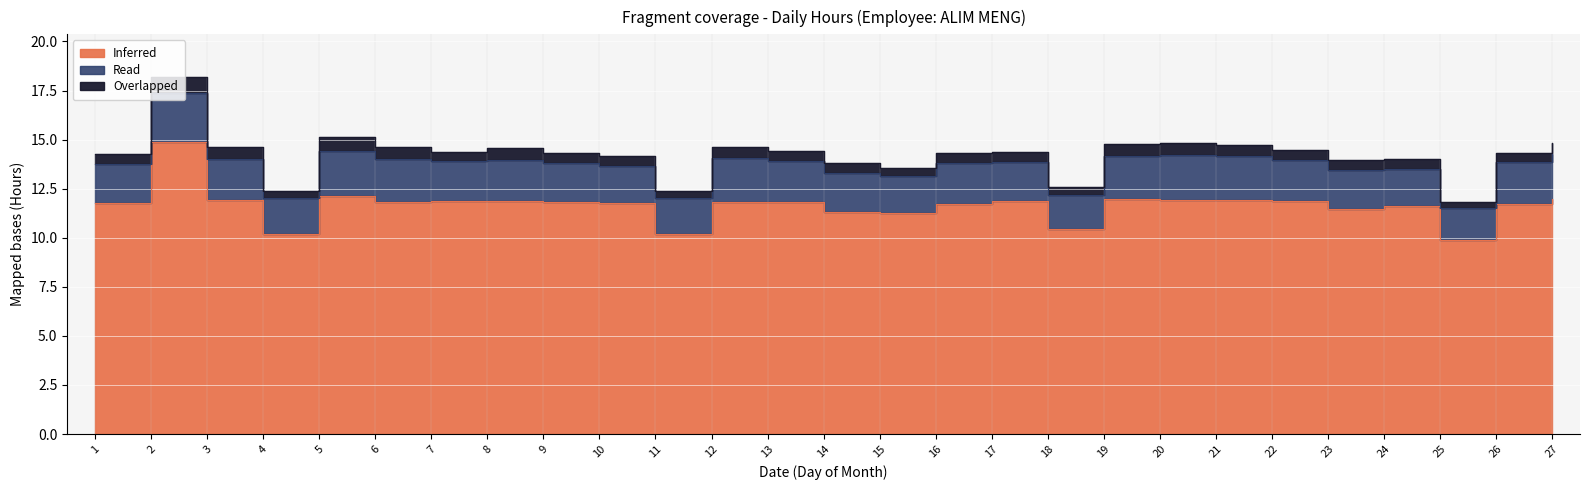

What is the difference between the highest and lowest values at 26?

11.2